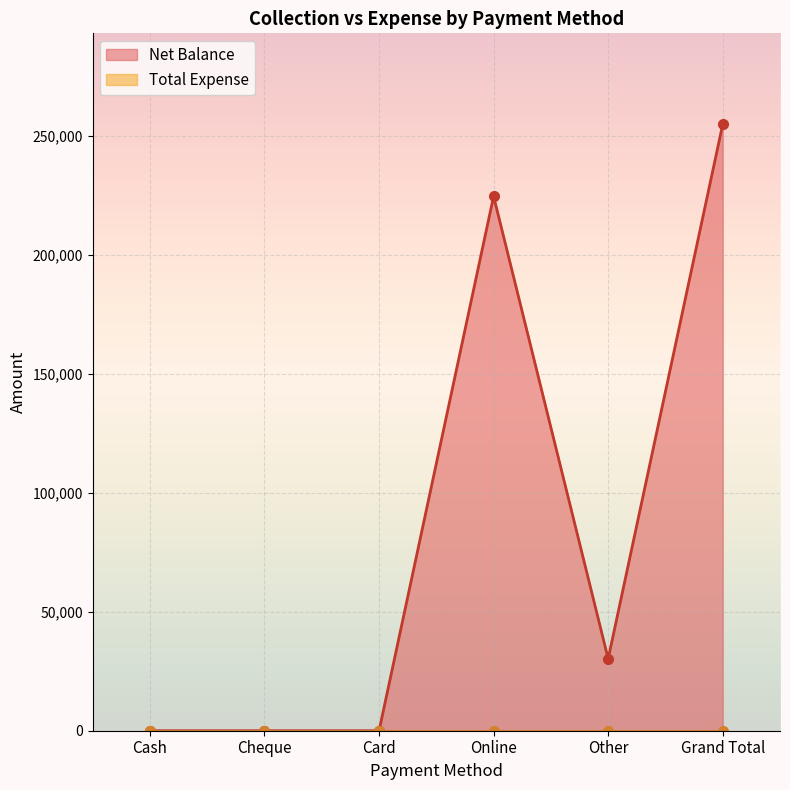

Where is the data nearest to the value 127358?

Other